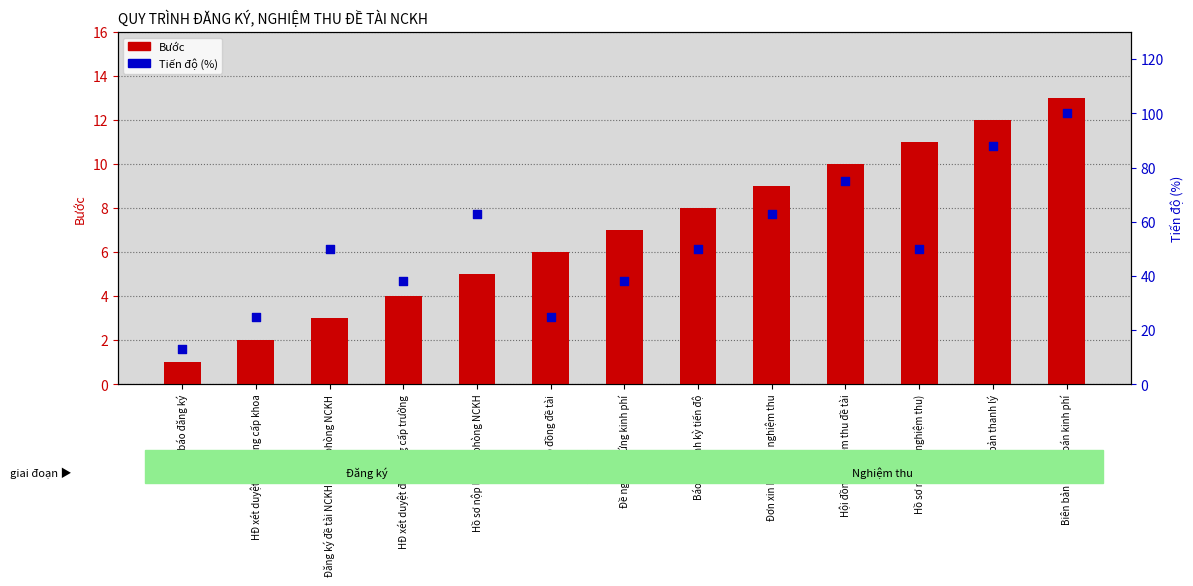

Which series has the widest spread of Y values?

Tiến độ (%)